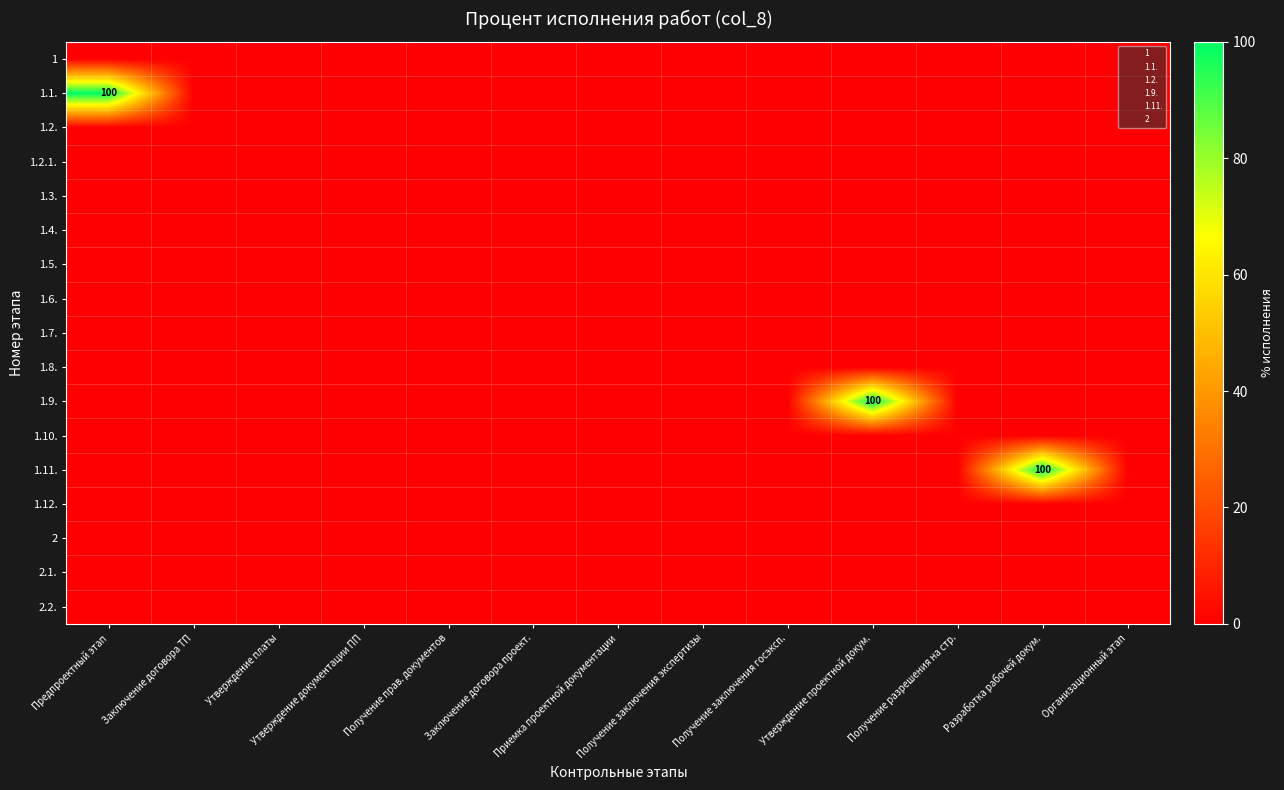

Rank the categories by 1.4. value from lowest to highest.

Предпроектный этап, Заключение договора ТП, Утверждение платы, Утверждение документации ПП, Получение прав. документов, Заключение договора проект., Приемка проектной документации, Получение заключения экспертизы, Получение заключения госэксп., Утверждение проектной докум., Получение разрешения на стр., Разработка рабочей докум., Организационный этап